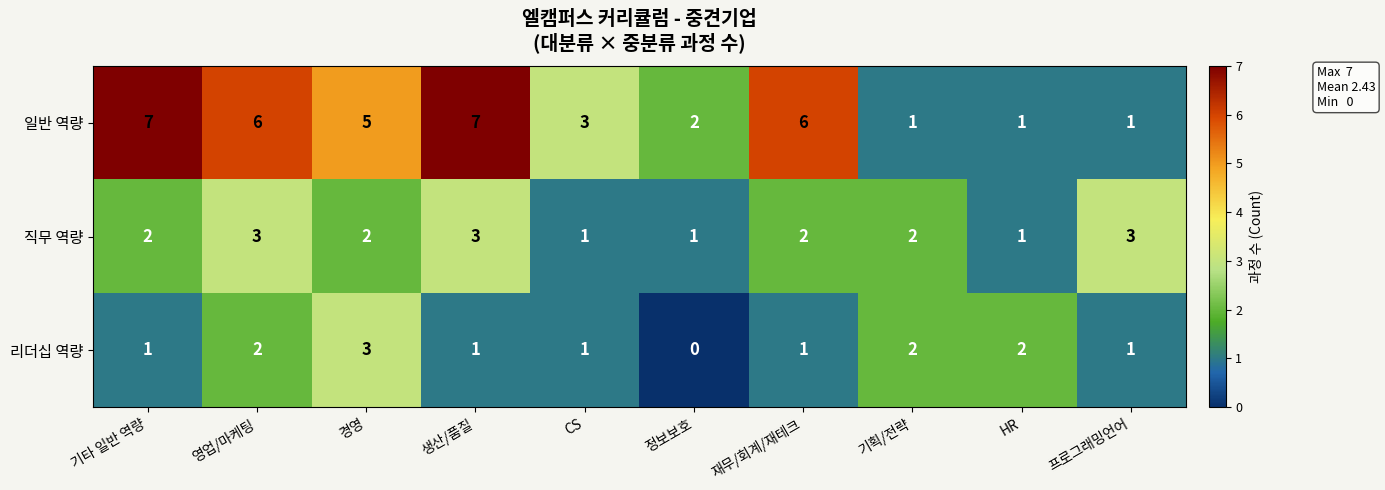

Which series changed the most between 영업/마케팅 and 기획/전략?

일반 역량